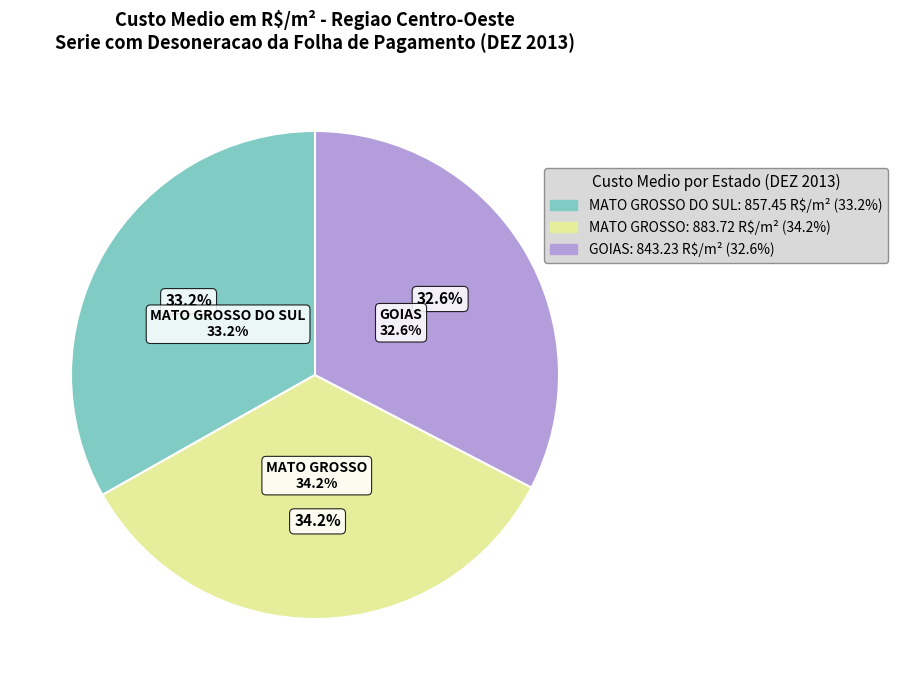

Rank the series by their average value, from highest to lowest.

MATO GROSSO, MATO GROSSO DO SUL, GOIAS